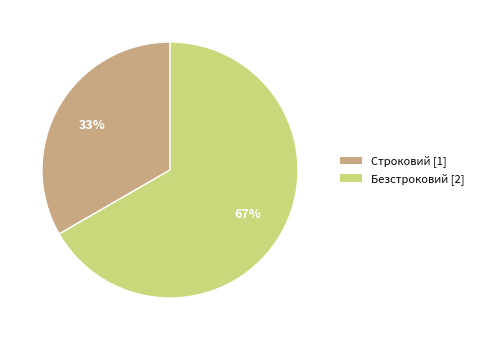

The Строковий slice represents 46% of the pie. True or false?

False